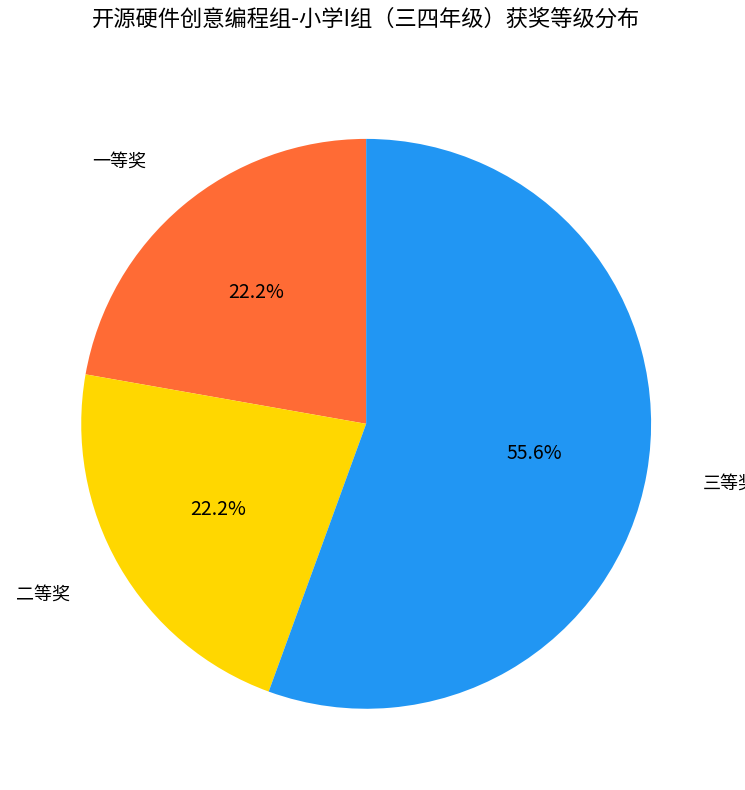

To the nearest percent, what is the average slice percentage?

33%